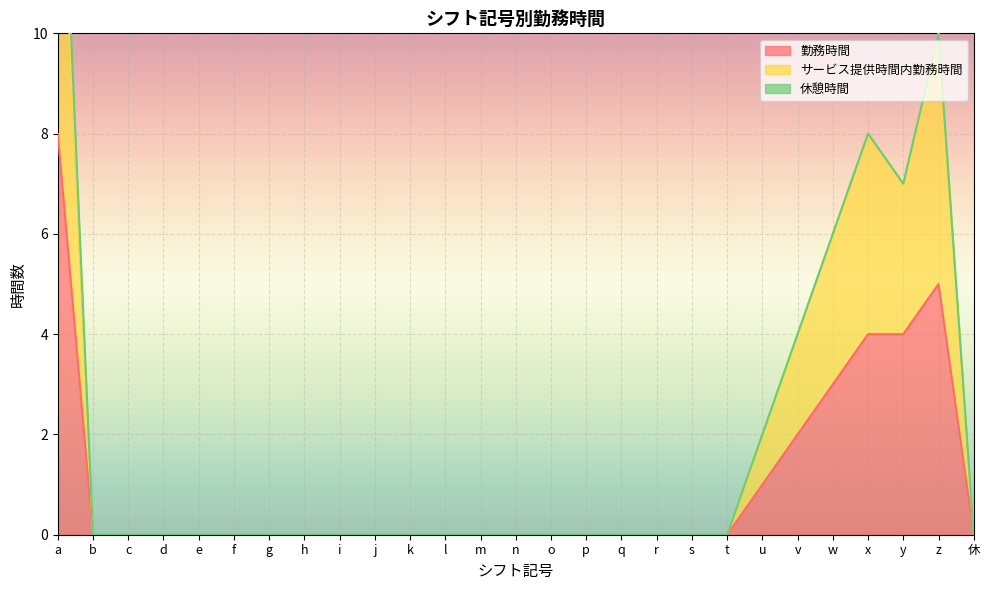

The 勤務時間 series shows 2 at v. True or false?

True